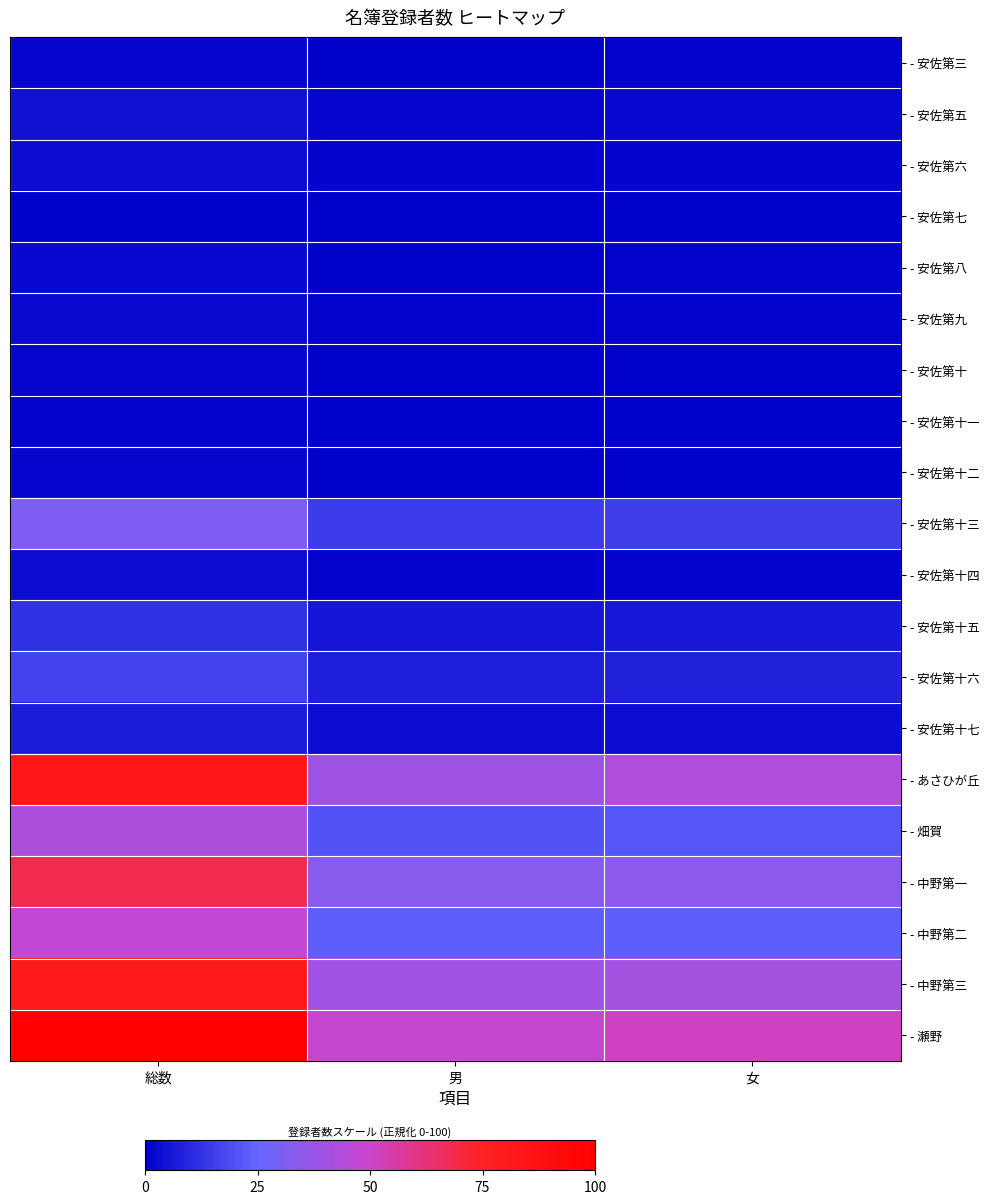

At which category is the sum across all series the highest?

総数